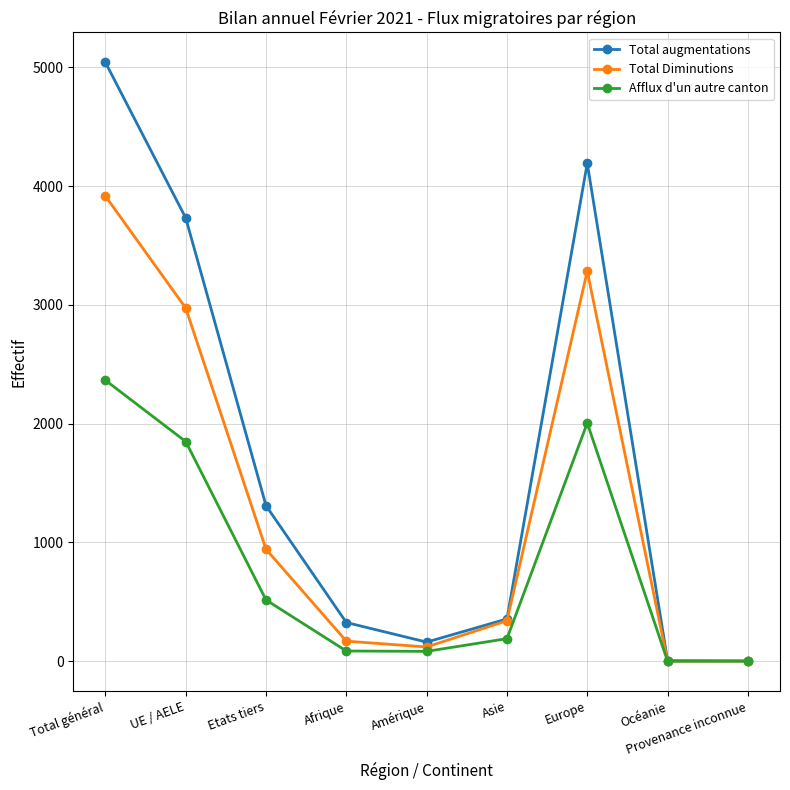

Which category has the highest value across all series?

Total général